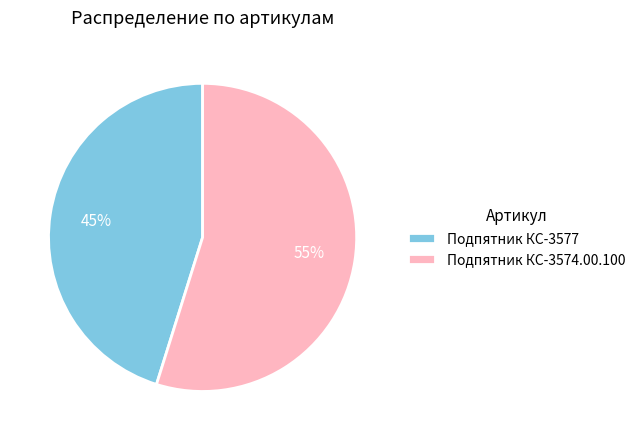

To the nearest percent, what portion does Подпятник КС-3574.00.100 represent?

55%